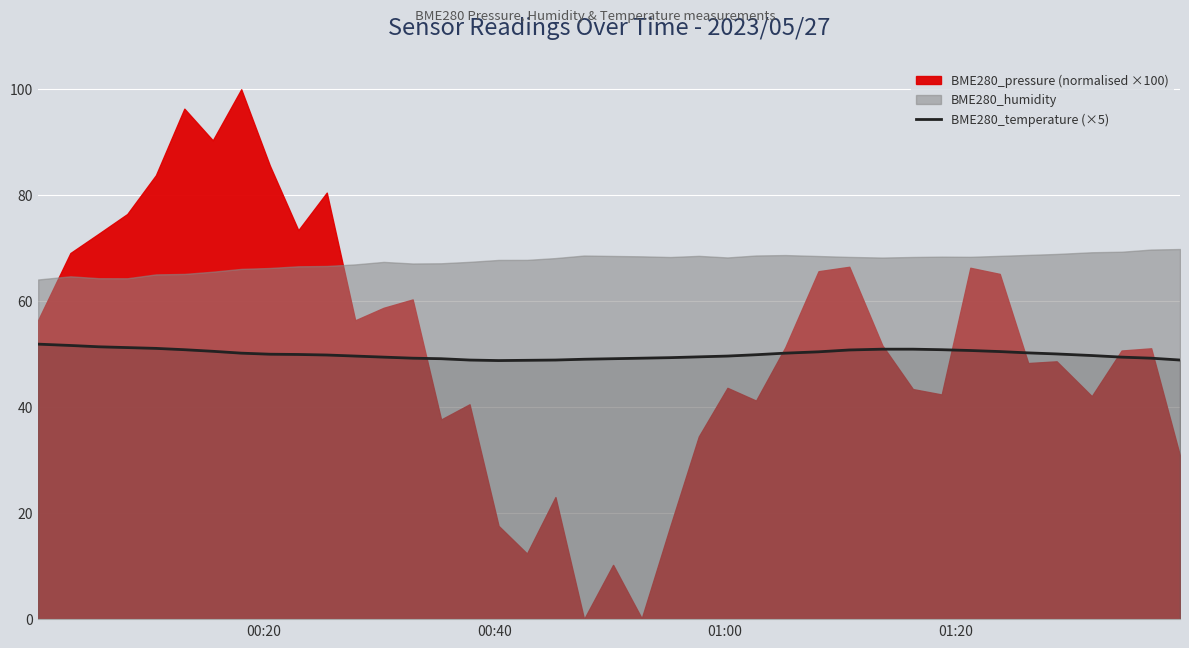

What is the minimum value for BME280_temperature (×5)?

48.8